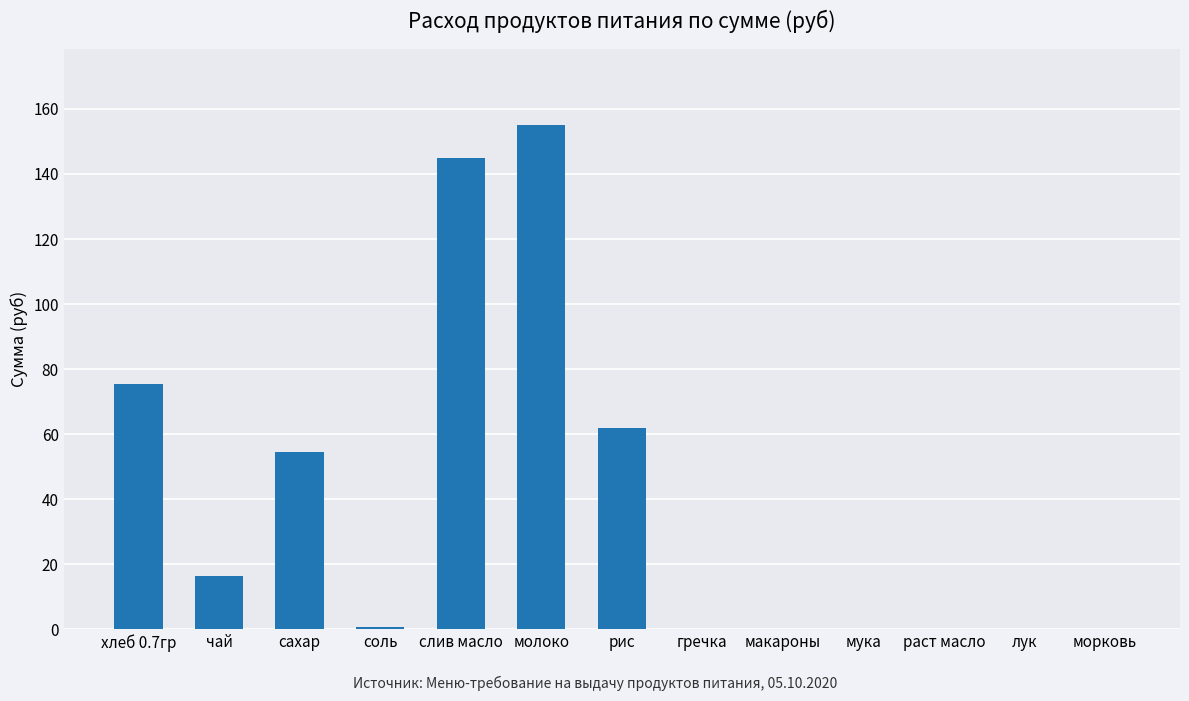

What is the sum of all values?

509.1